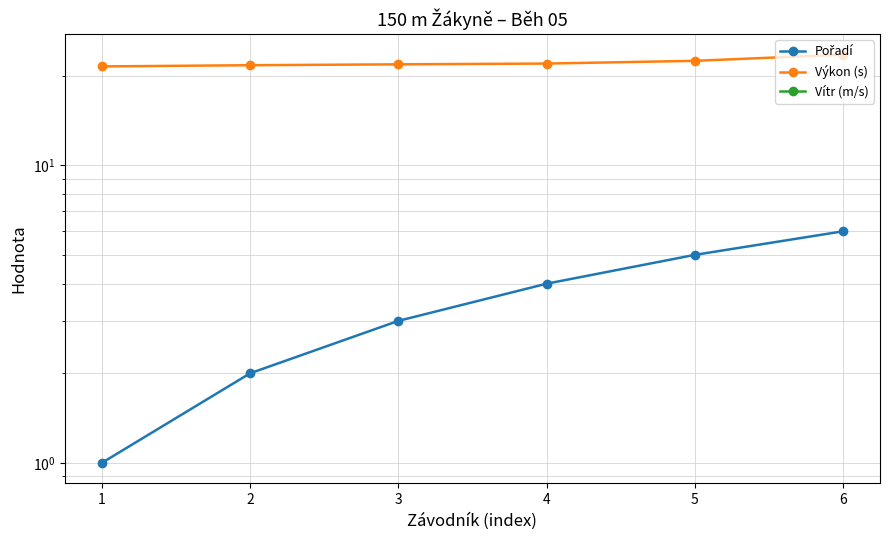

What is the lowest value of the Pořadí series?

1.0